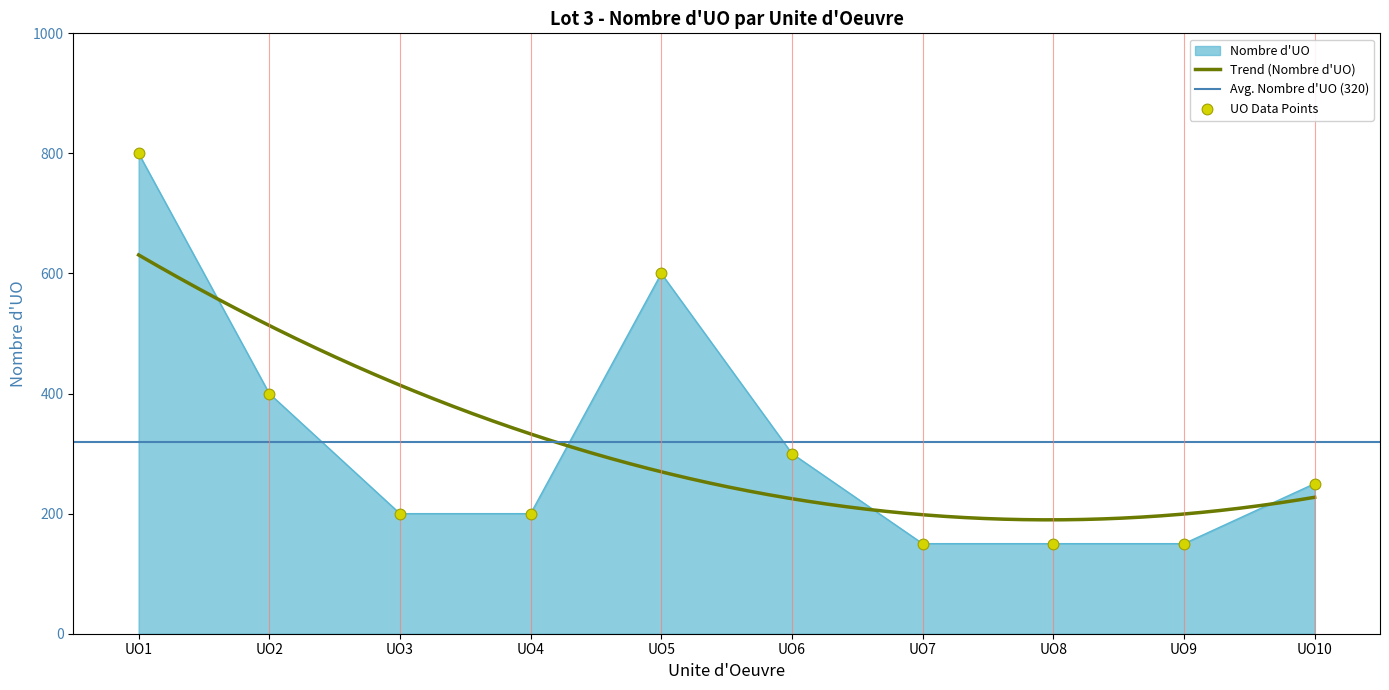

Which has a higher value, UO10 or UO7?

UO10